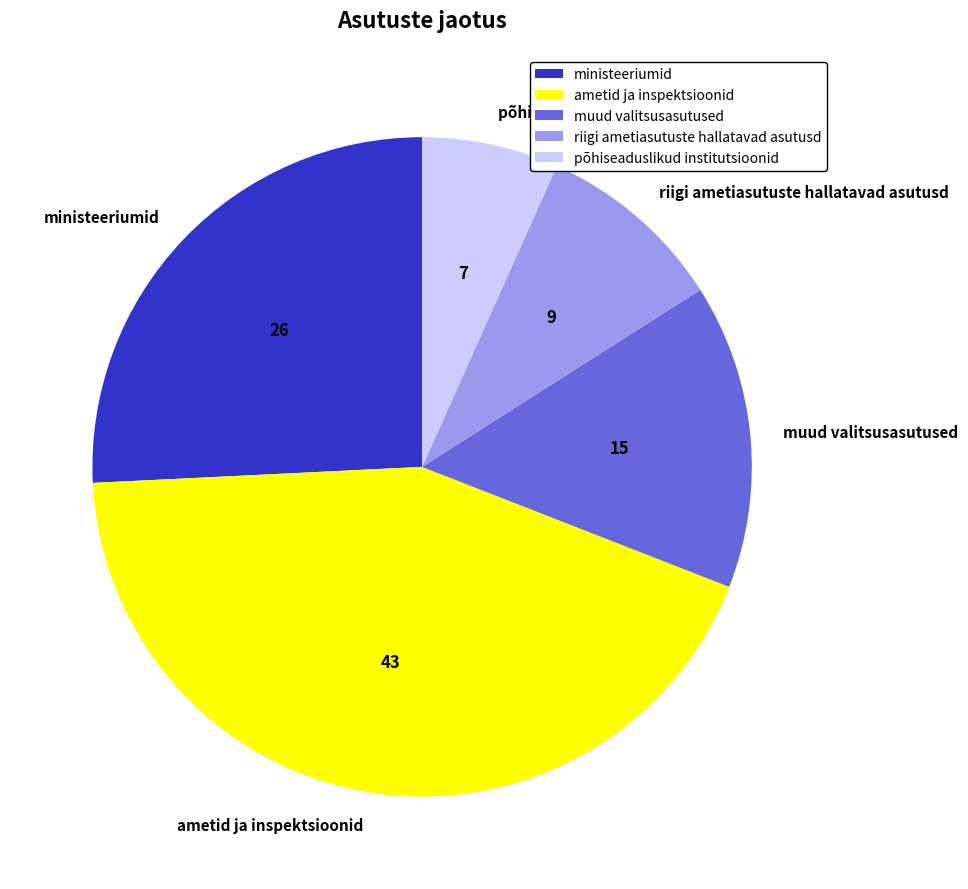

What is the smallest slice in the pie chart?

põhiseaduslikud institutsioonid